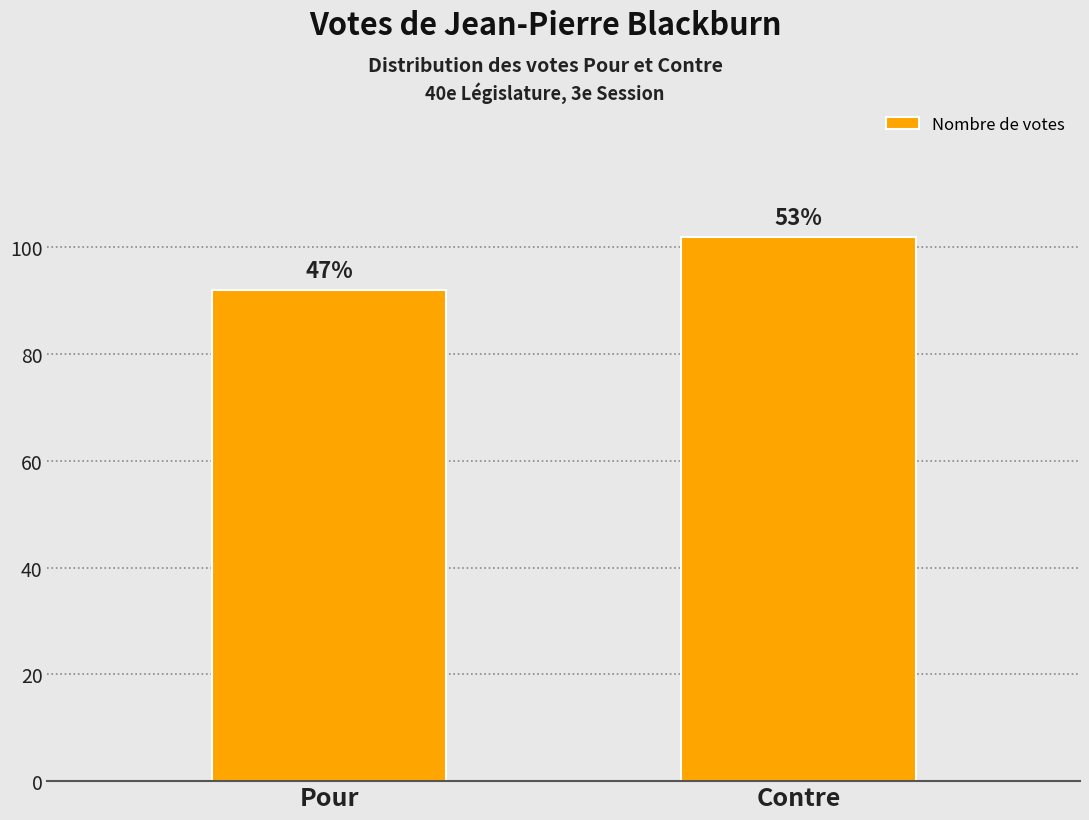

What position from the left is Contre?

2